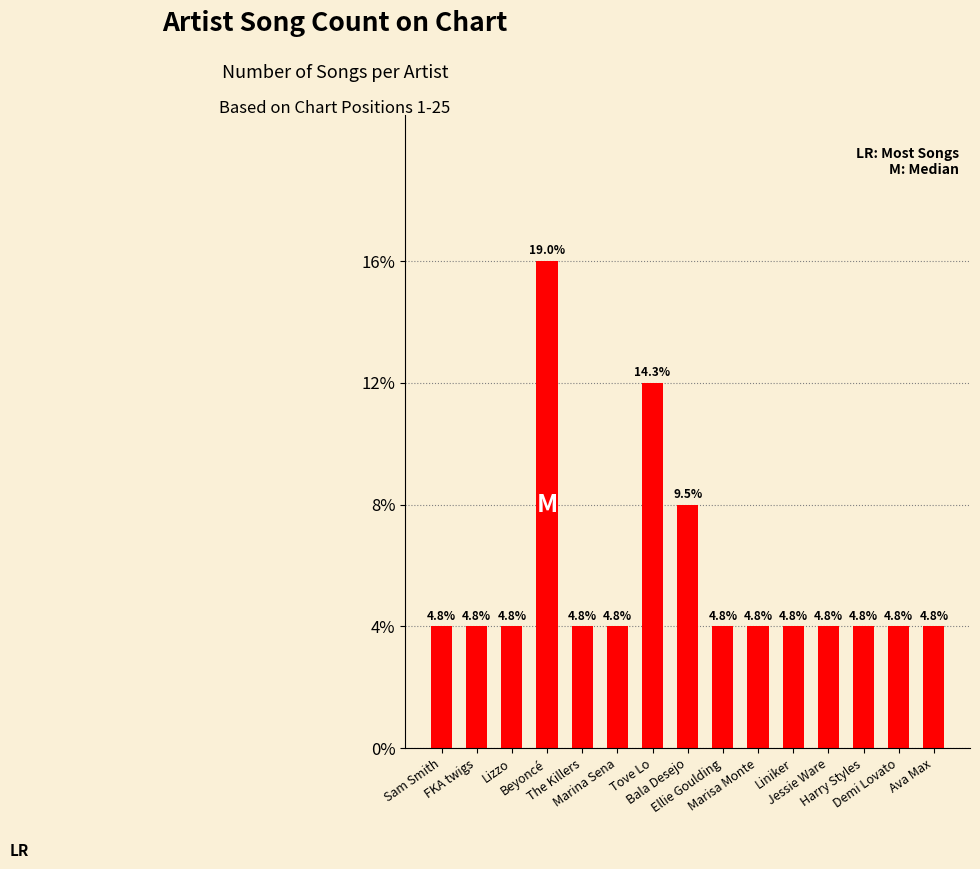

Does the chart contain any negative values?

No